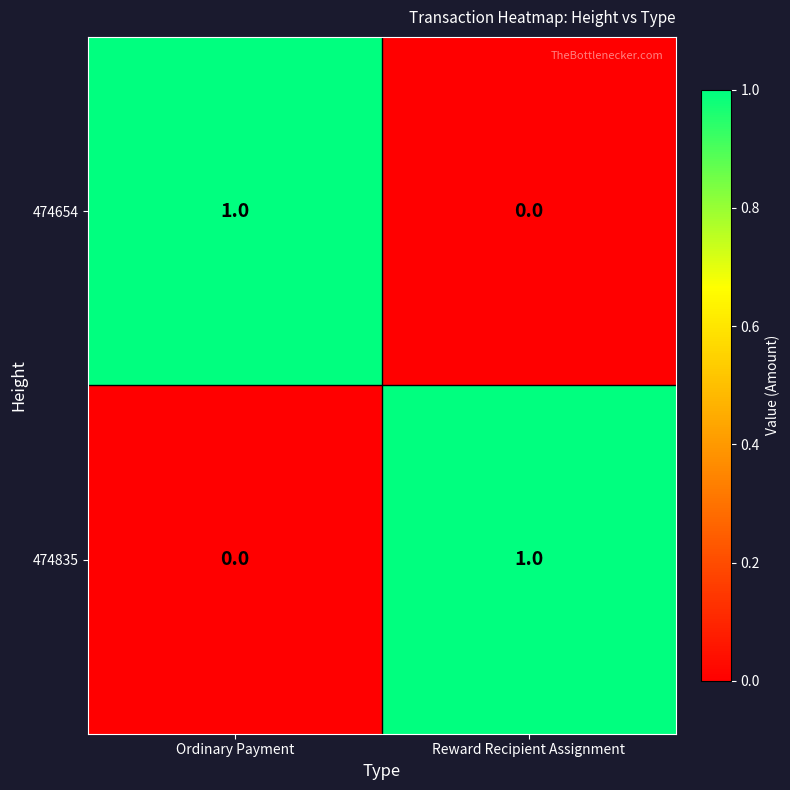

At which label is 474835 closest to 0?

Ordinary Payment